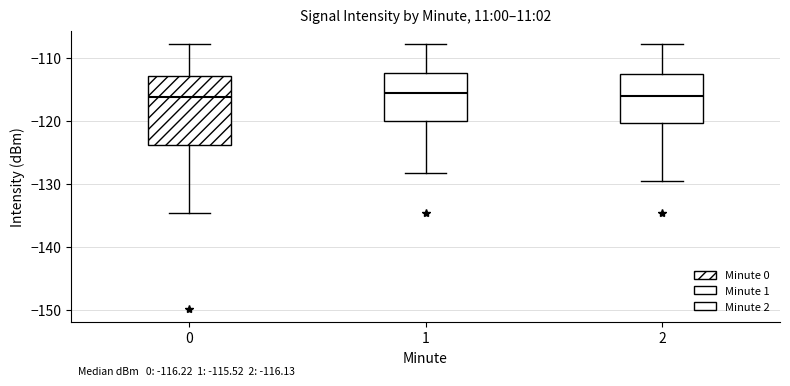

Comparing the boxes themselves (not the whiskers), which one is the tallest?

0